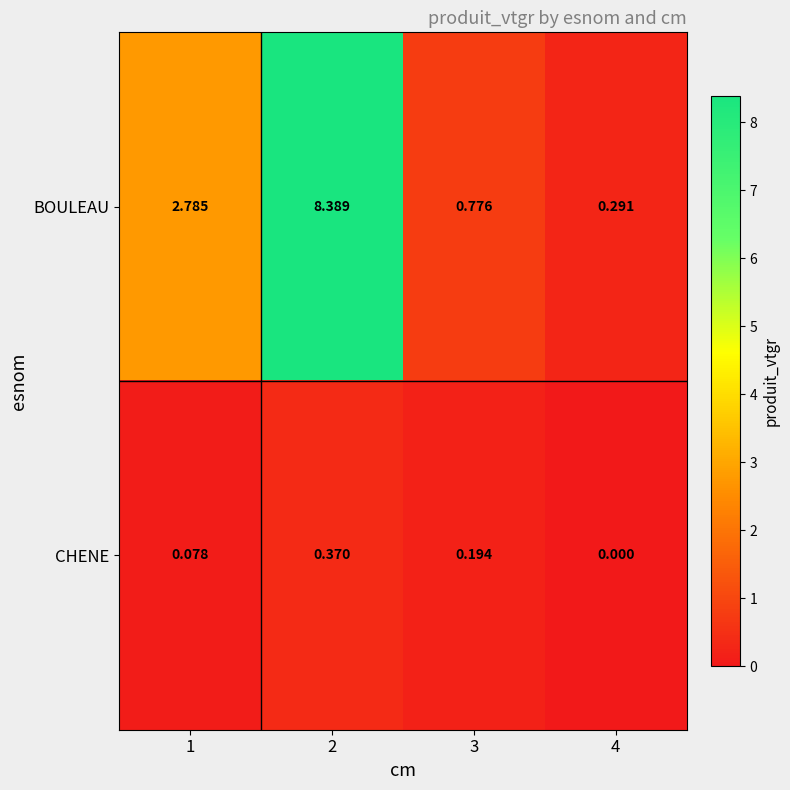

Is the value of BOULEAU at 1 greater than the value of CHENE at 4?

Yes